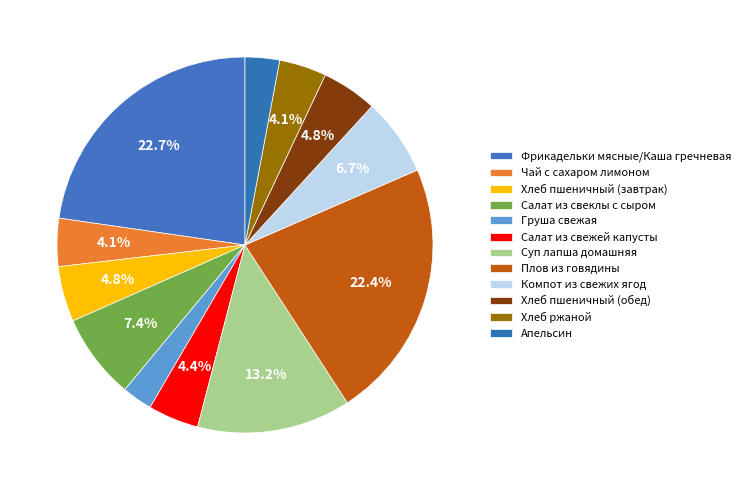

To the nearest percent, what is the average slice percentage?

8%